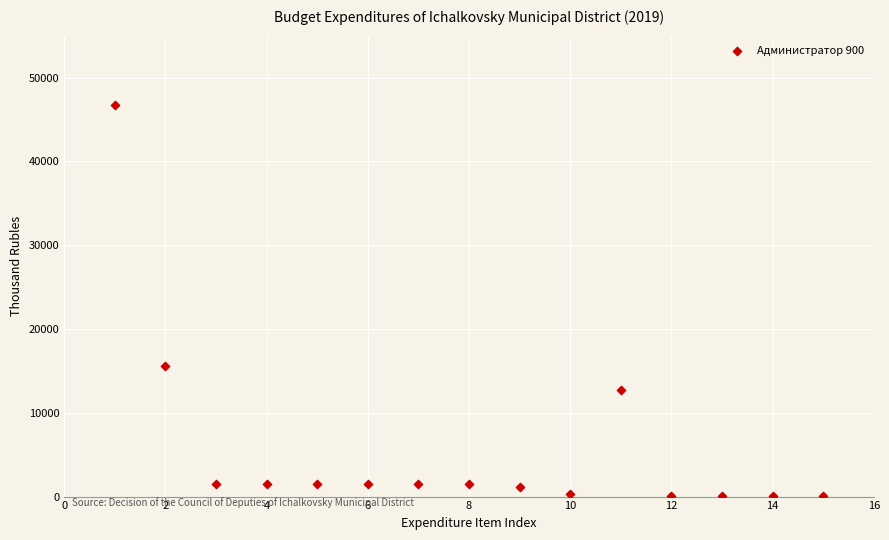

What is the range of X values (max minus min)?

14.0